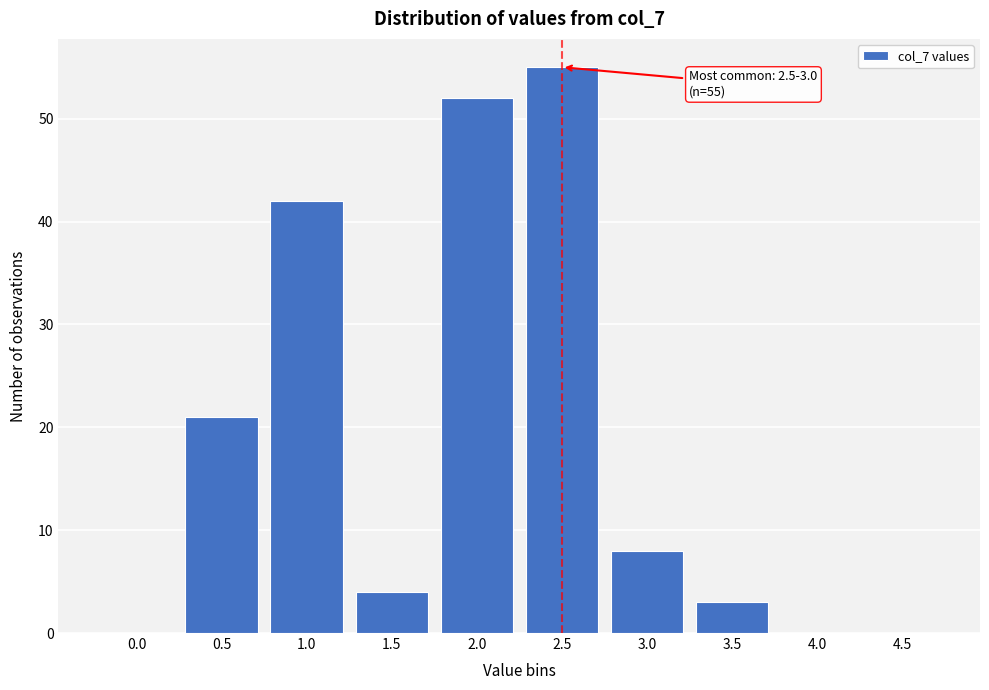

Reading left to right, transcribe all the data shown in this chart.

0.0=0	0.5=21	1.0=42	1.5=4	2.0=52	2.5=55	3.0=8	3.5=3	4.0=0	4.5=0